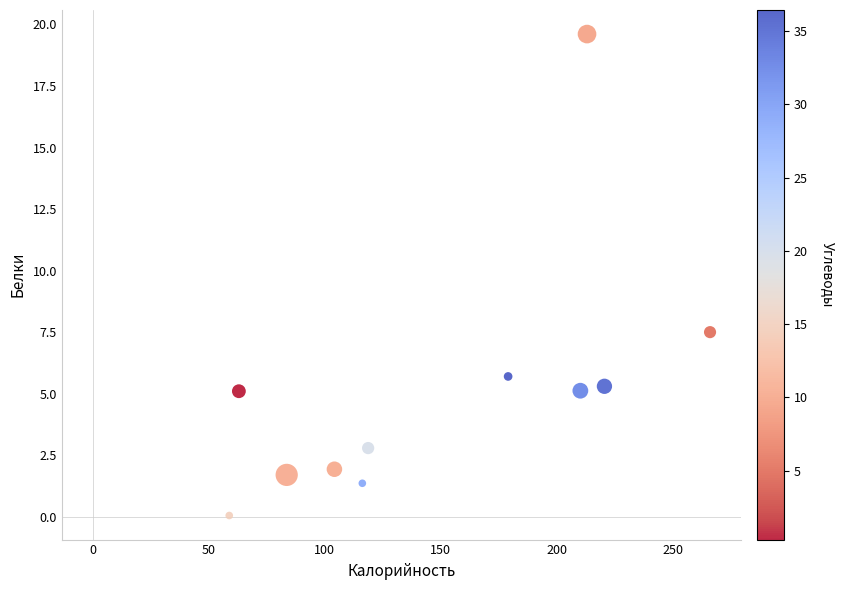

What is the range of X values (max minus min)?

207.2